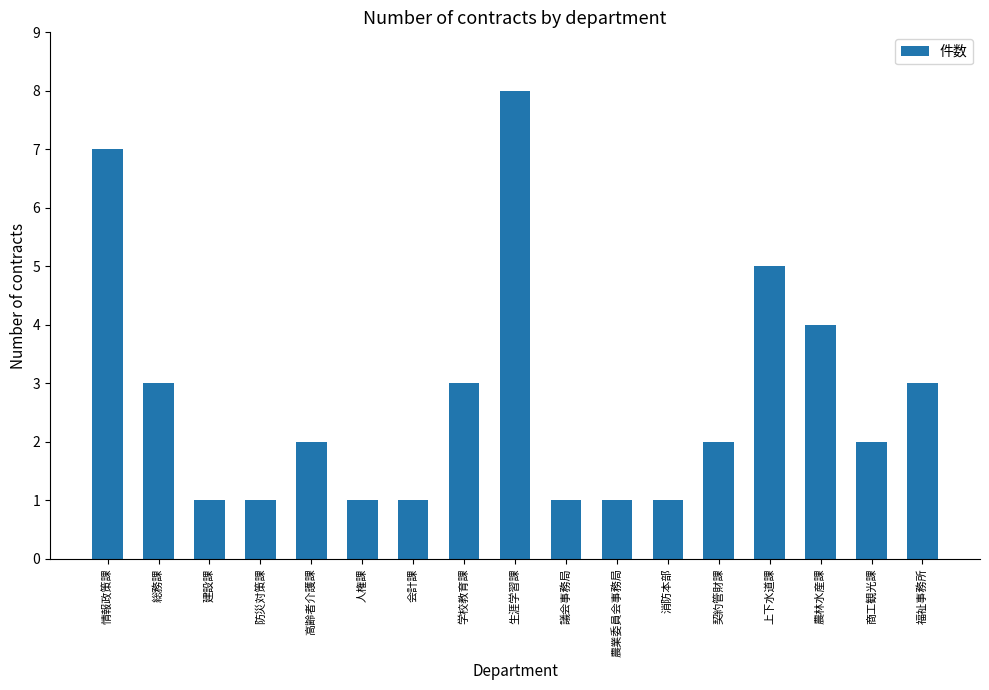

At which label does the data first exceed 2?

情報政策課